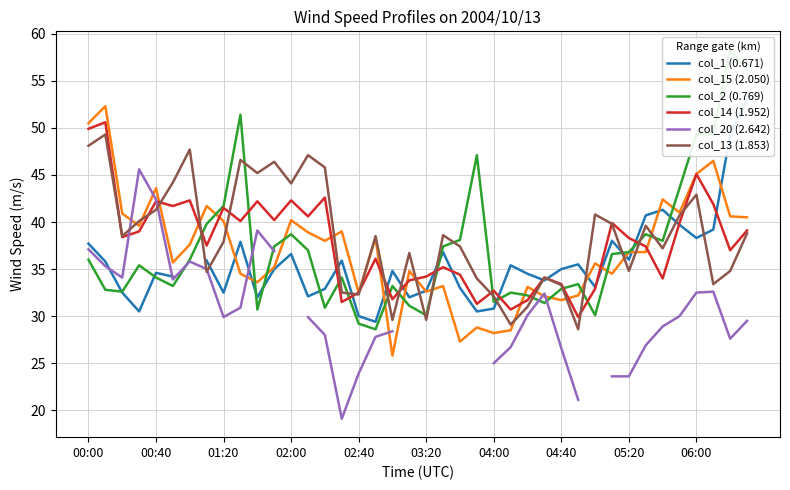

The col_15 (2.050) series shows 40.2 at 02:00. True or false?

True